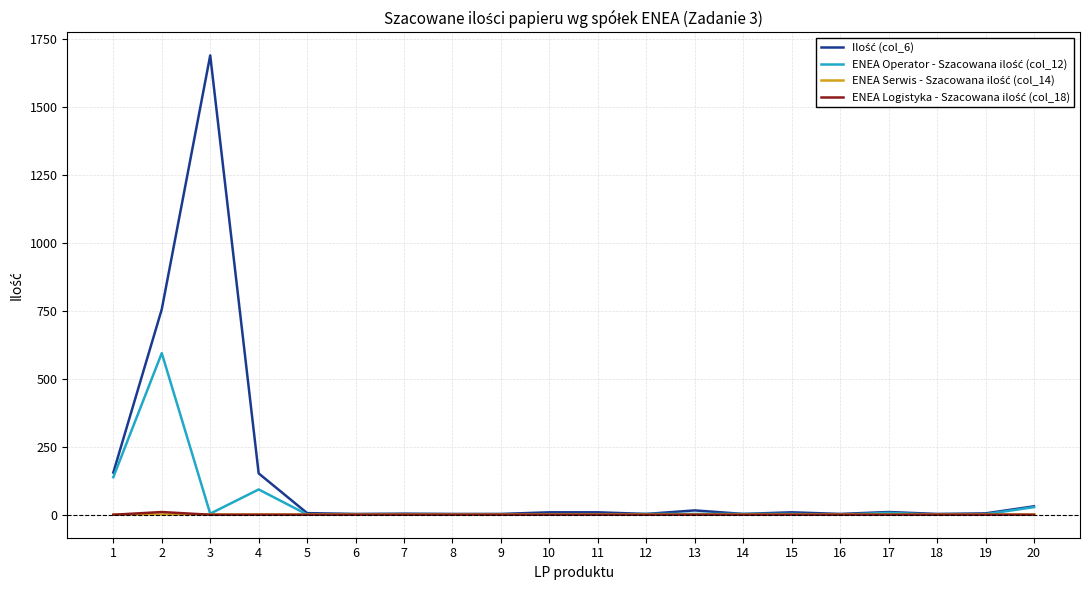

At which category is the sum across all series the highest?

3